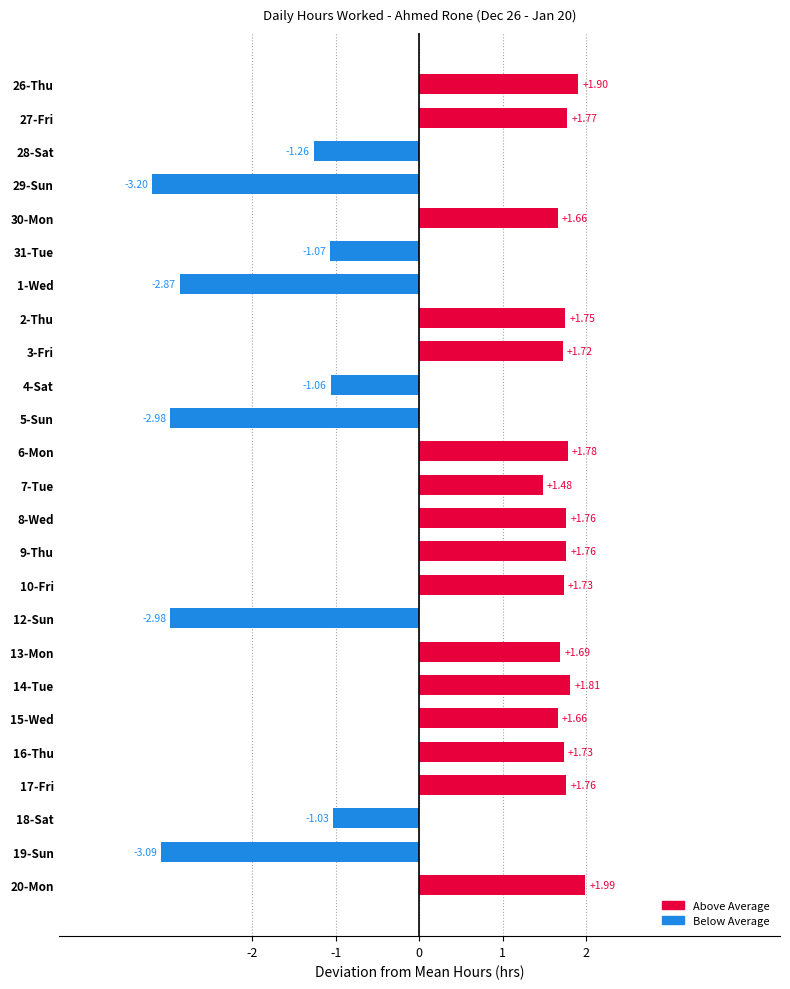

Between 30-Mon and 19-Sun, which is larger?

30-Mon